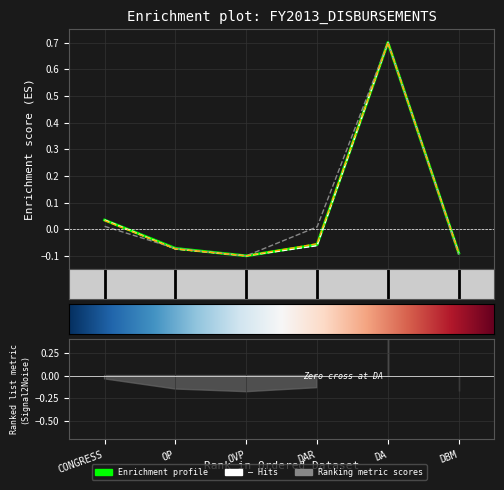

The NCA RELEASES series shows -0.0 at DAR. True or false?

False